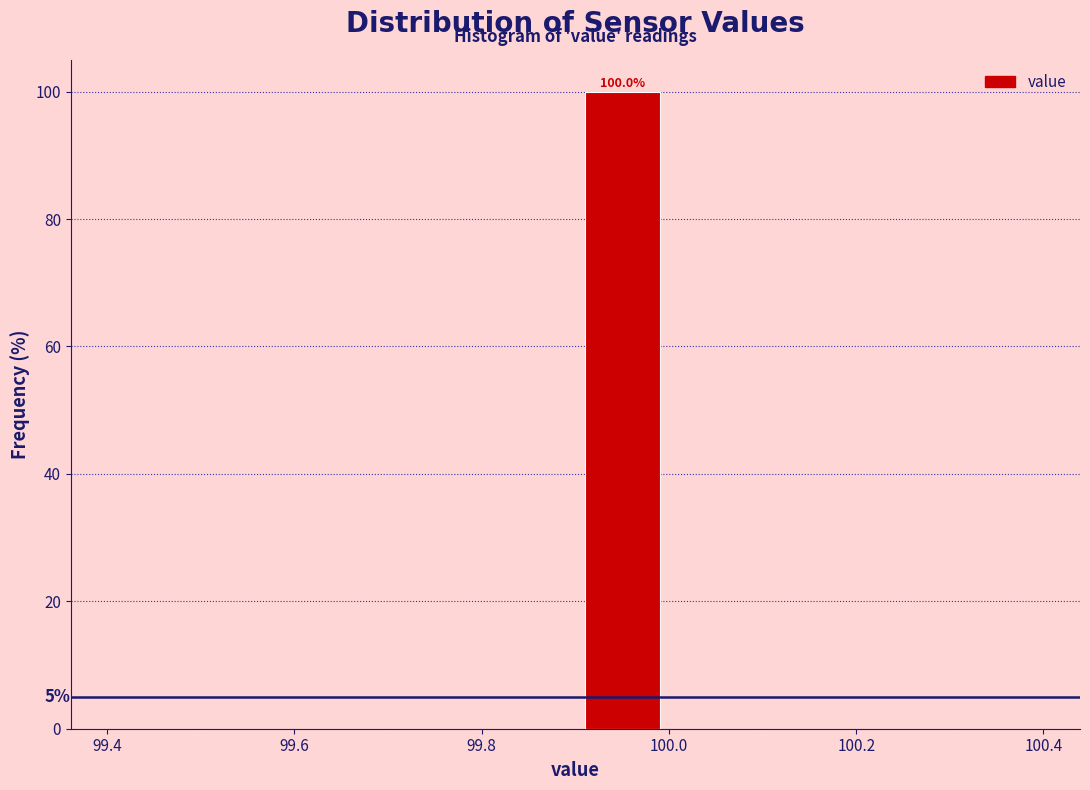

Over which range of the x-axis is the bar tallest?

99.9 to 100.0